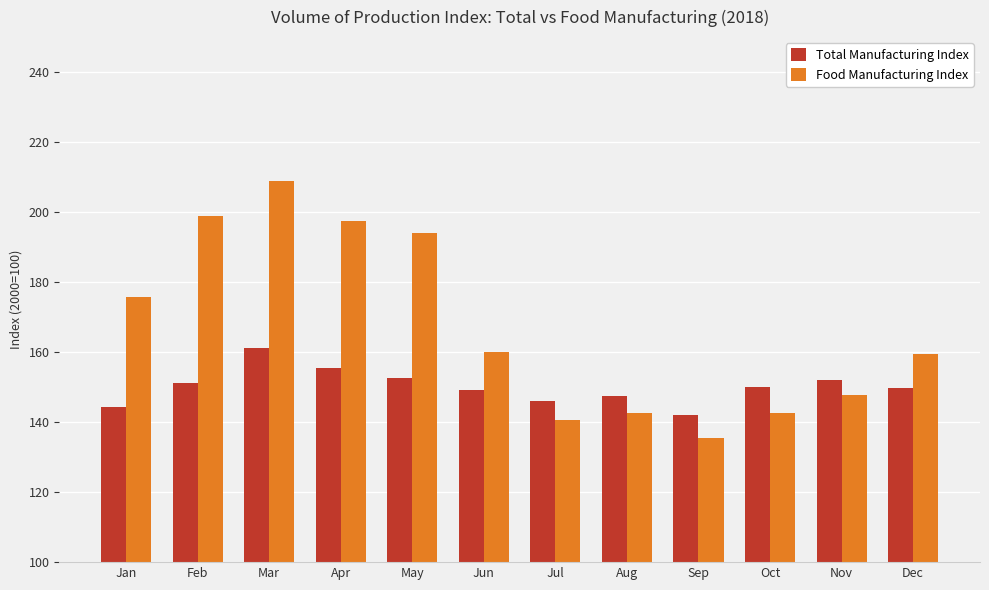

Which category has the lowest value in the Food Manufacturing Index series?

Sep